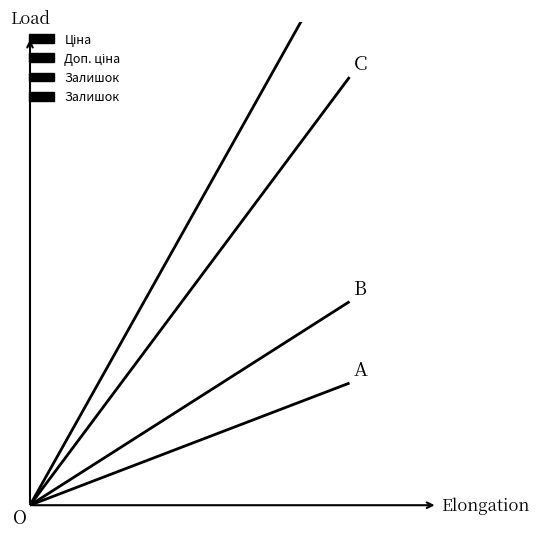

Is it true that Ціна equals 0.0 at 0?

True